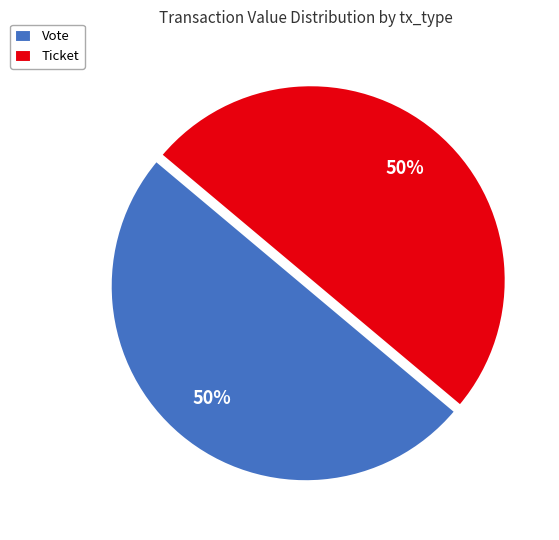

Do Ticket and Vote together represent more than half of the pie?

Yes